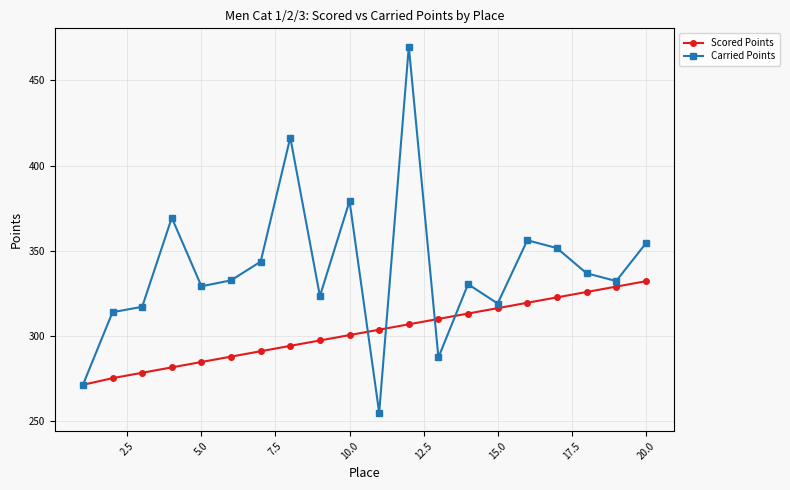

Which series has the largest total across all categories?

Carried Points